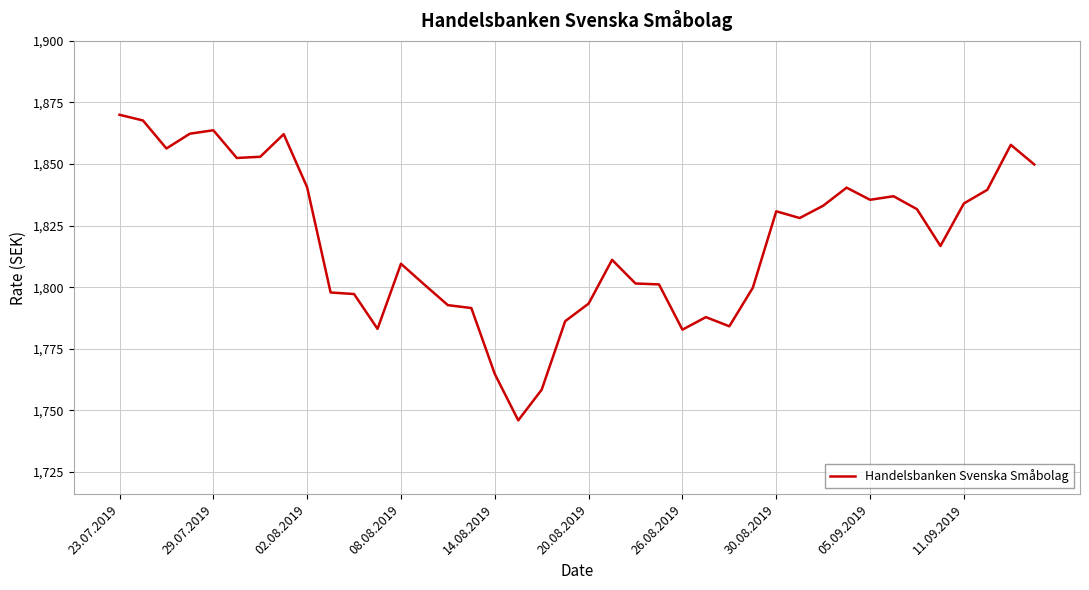

What is the minimum value shown in the chart?

1745.9